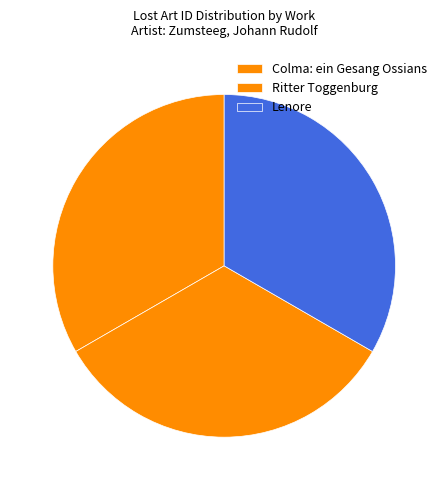

How many segments does this pie chart have?

3